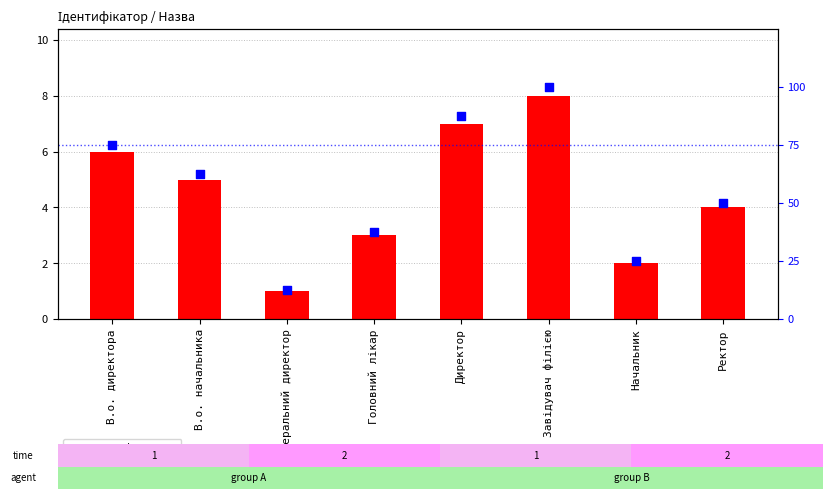

What are all the series names shown in the legend?

Ідентифікатор, Відсотковий ранг